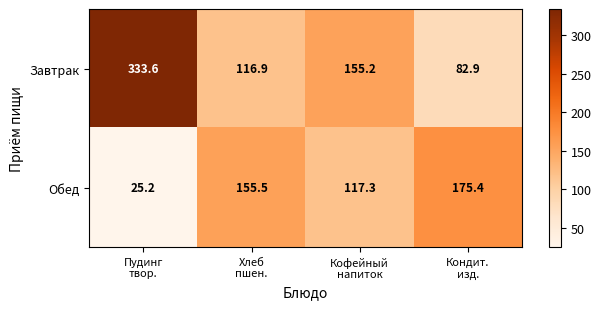

Reading right to left, what are all the values shown in this chart?

Завтрак: 82.9	155.2	116.9	333.6
Обед: 175.4	117.3	155.5	25.2